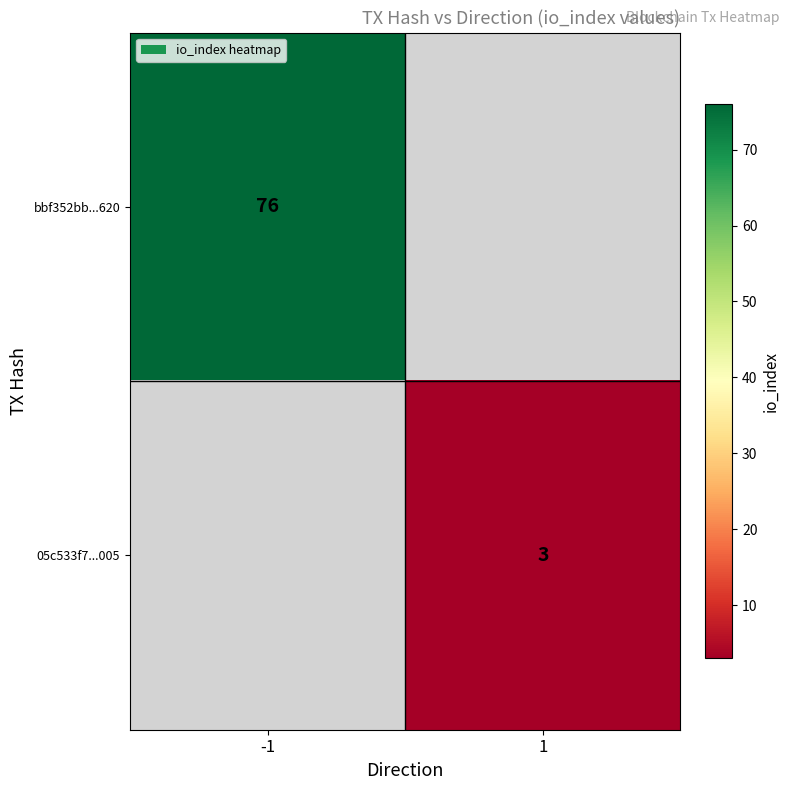

The value of bbf352bb...620 at -1 is 76. True or false?

True